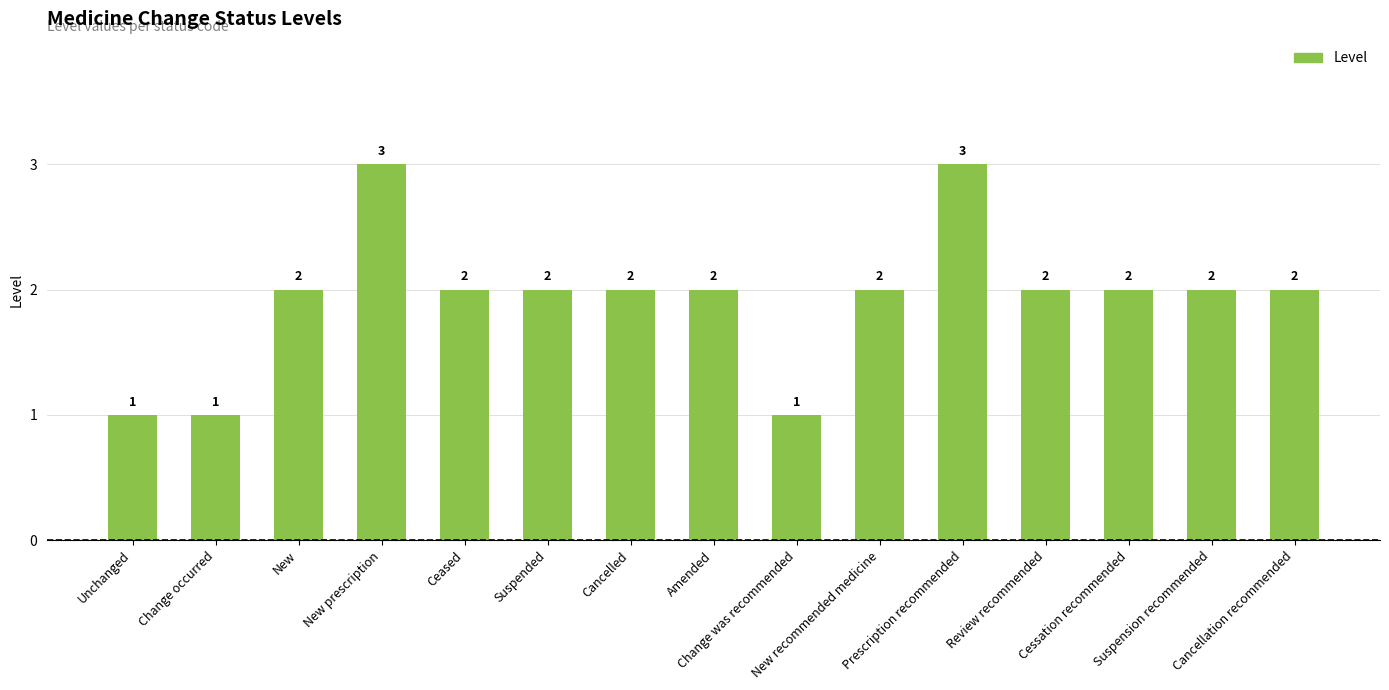

What is the label of the 15th bar from the right?

Unchanged